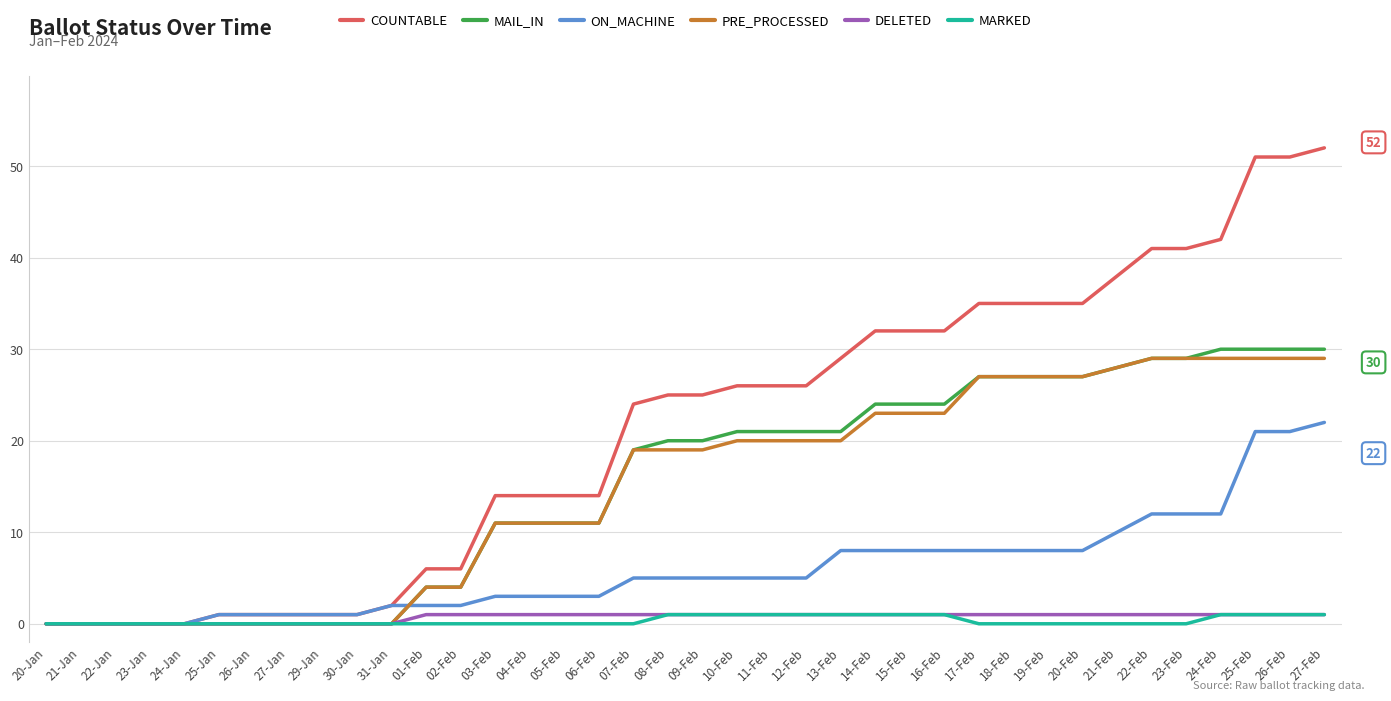

How many lines are shown in the chart?

6